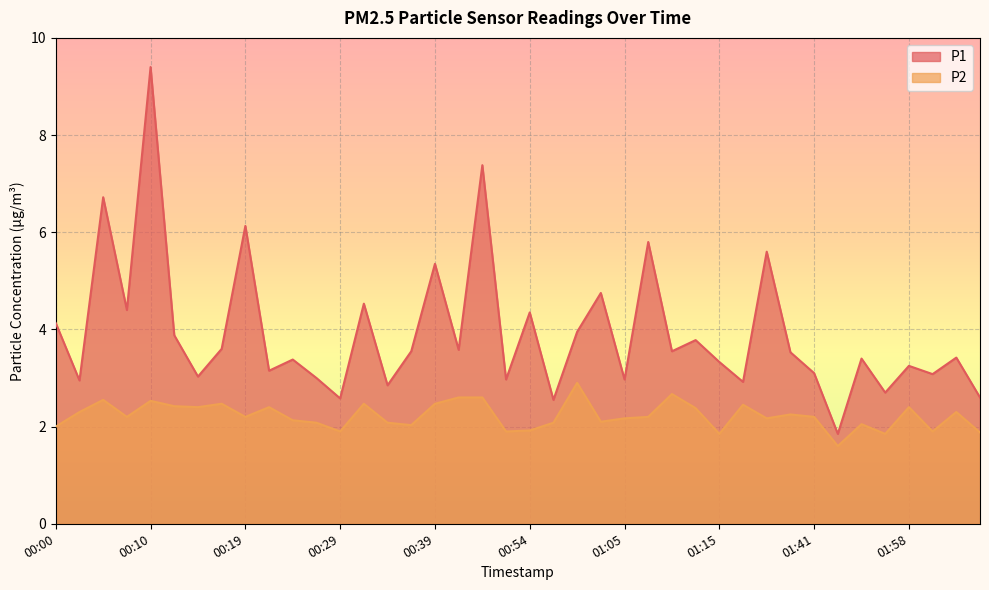

At which label does P1 reach its peak?

00:10